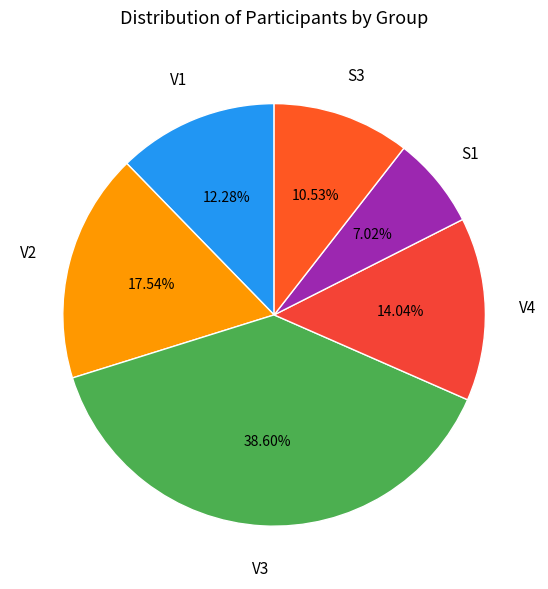

Combined, what portion of the pie is V2 and S1?

24.6%